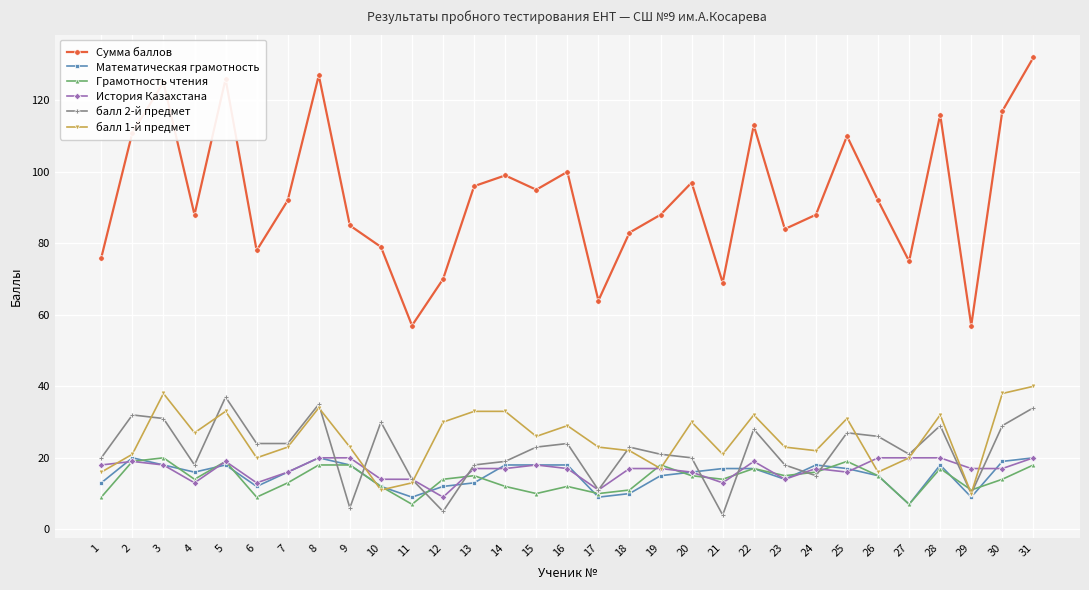

Which category has the lowest value in the История Казахстана series?

12